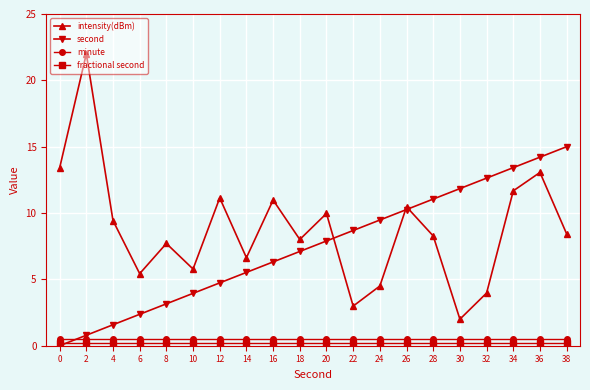

Between which two adjacent categories do second and intensity(dBm) first intersect?

20 and 22